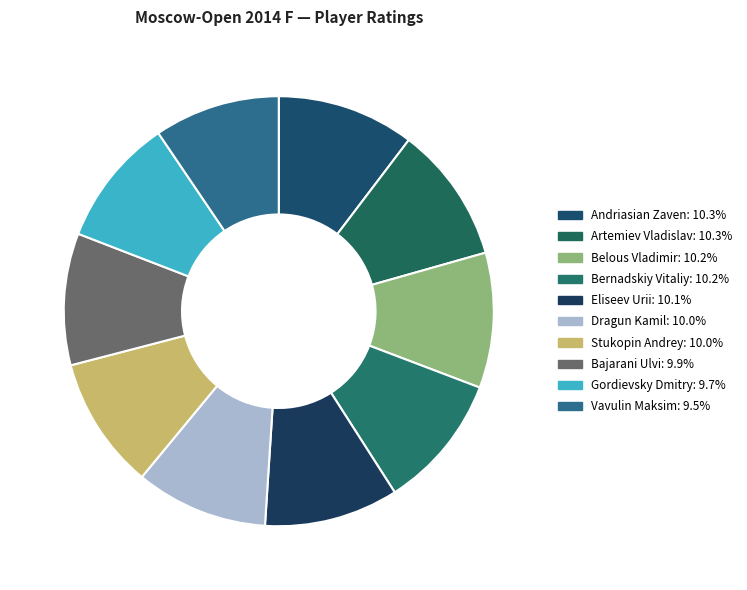

Combined, do Artemiev Vladislav and Dragun Kamil account for over 50%?

No